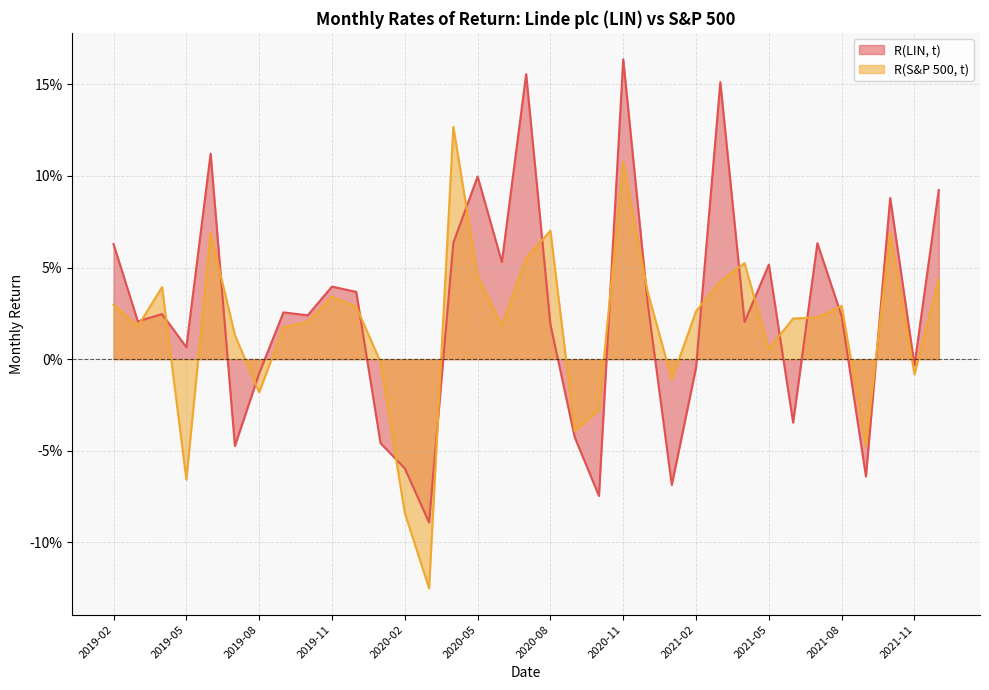

Reading right to left, what are all the values shown in this chart?

R(LIN, t): 0.1	-0.0	0.1	-0.1	0.0	0.1	-0.0	0.1	0.0	0.2	-0.0	-0.1	0.0	0.2	-0.1	-0.0	0.0	0.2	0.1	0.1	0.1	-0.1	-0.1	-0.0	0.0	0.0	0.0	0.0	-0.0	-0.0	0.1	0.0	0.0	0.0	0.1
R(S&P 500, t): 0.0	-0.0	0.1	-0.0	0.0	0.0	0.0	0.0	0.1	0.0	0.0	-0.0	0.0	0.1	-0.0	-0.0	0.1	0.1	0.0	0.0	0.1	-0.1	-0.1	-0.0	0.0	0.0	0.0	0.0	-0.0	0.0	0.1	-0.1	0.0	0.0	0.0